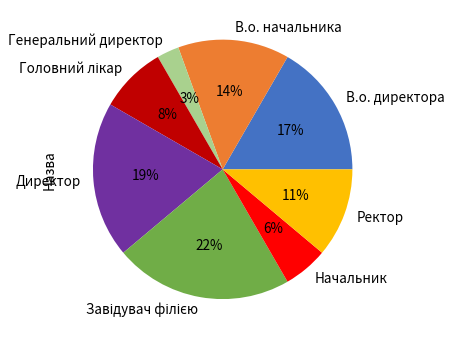

Is there a majority slice in this chart?

No